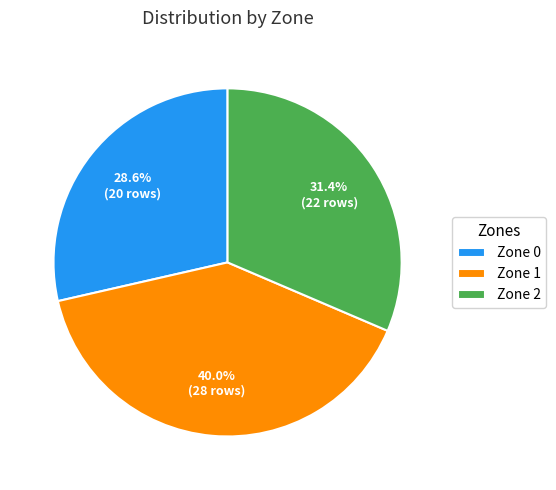

How many slices are in this pie chart?

3